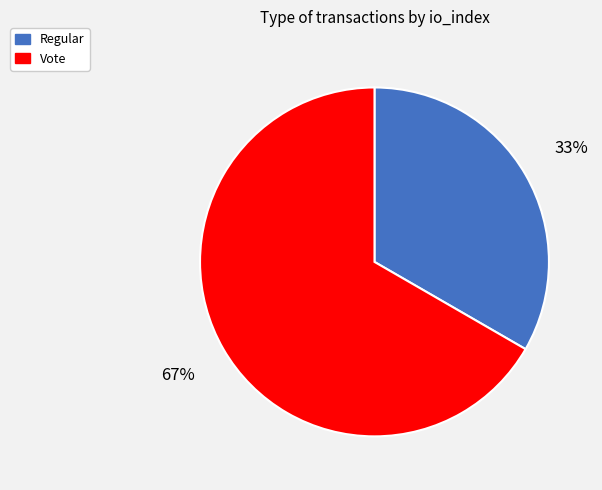

Count the number of slices in the pie.

2